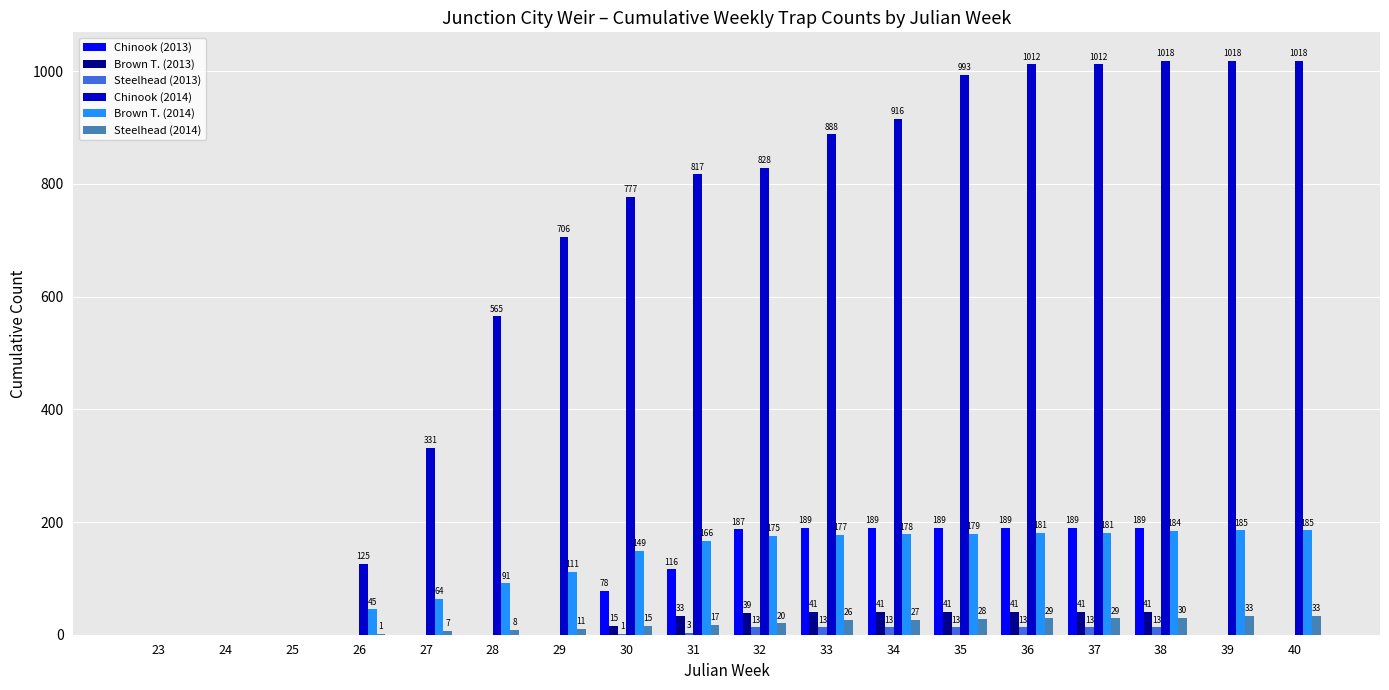

The Chinook (2013) series shows 116 at 31. True or false?

True